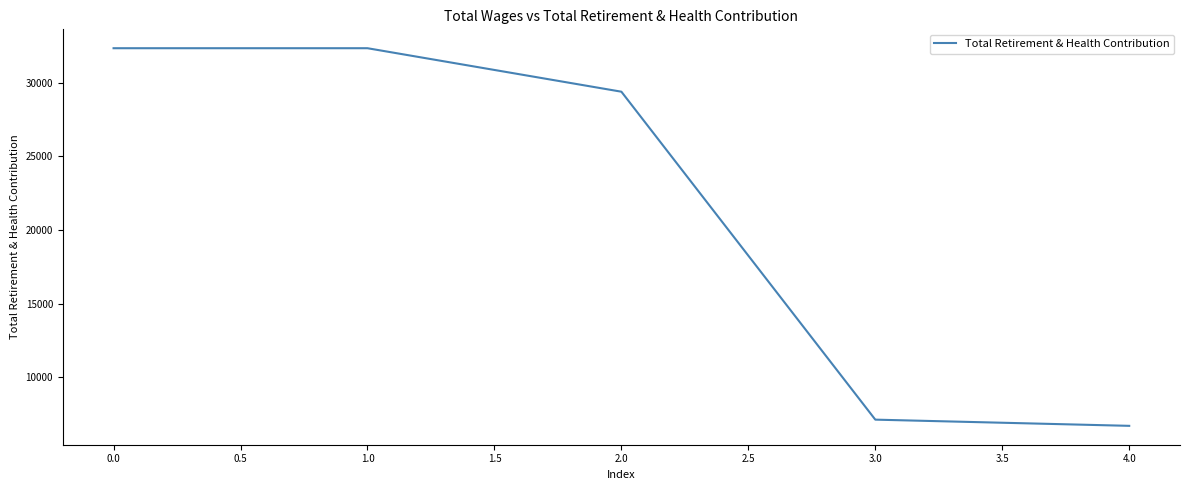

Reading left to right, what are all the values shown in this chart?

32350	32350	29397	7126	6705